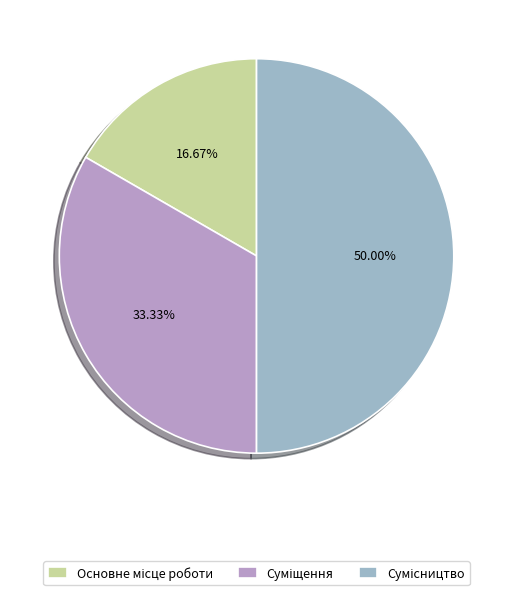

How many slices are in this pie chart?

3